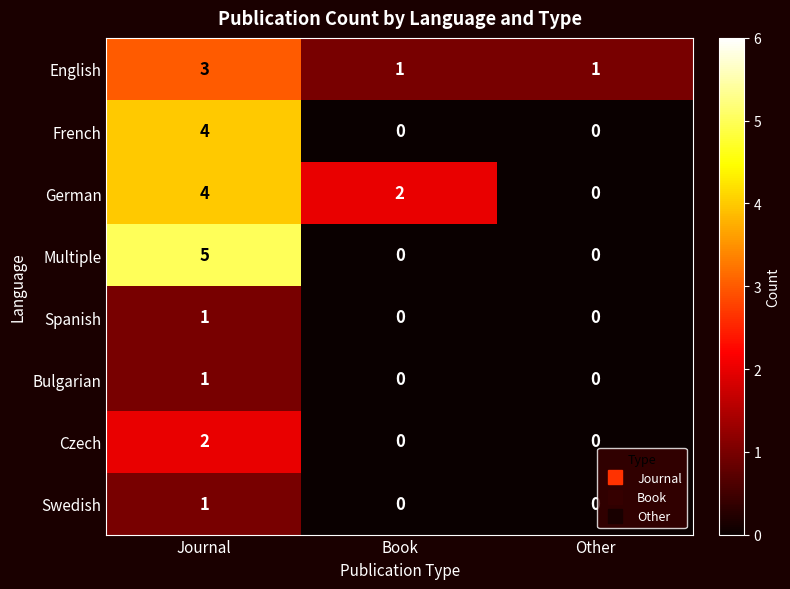

Which series has the widest spread of values?

Multiple